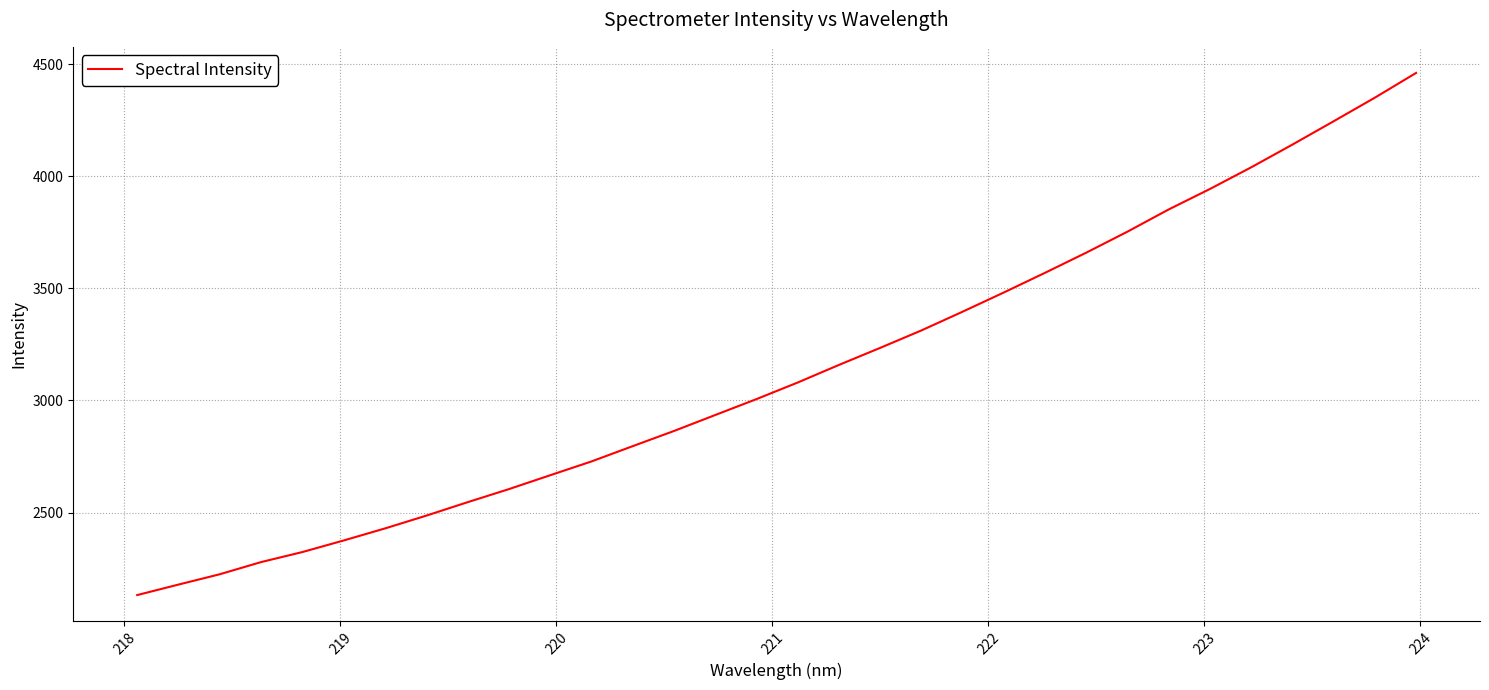

How many categories are shown in the chart?

32